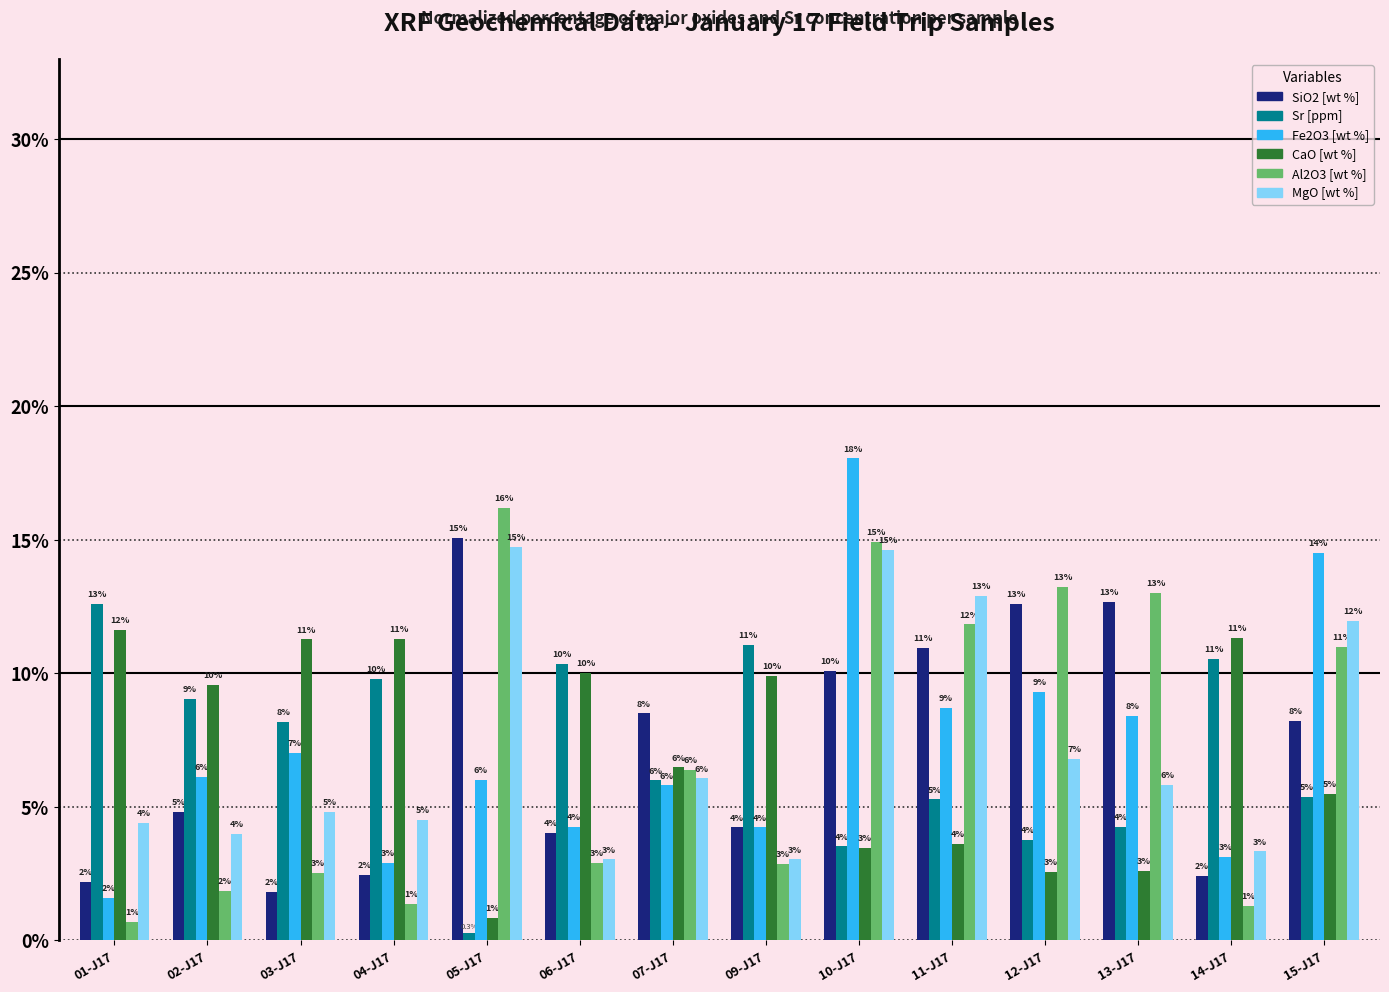

What is the lowest value of the MgO [wt %] series?

3.0